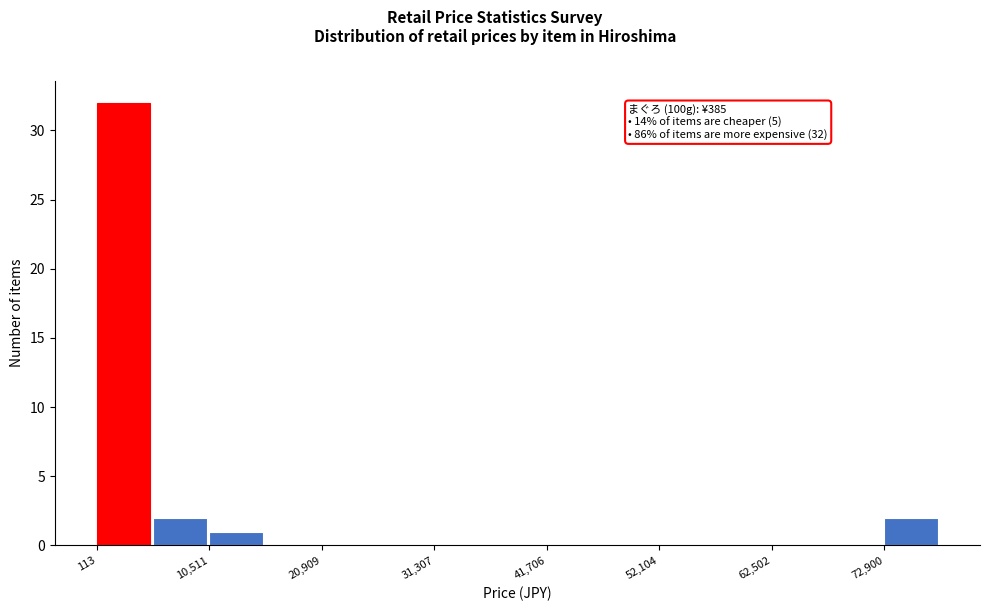

Around what value on the x-axis is the tallest bar? Give the approximate position of its centre, as read against the axis.

2000